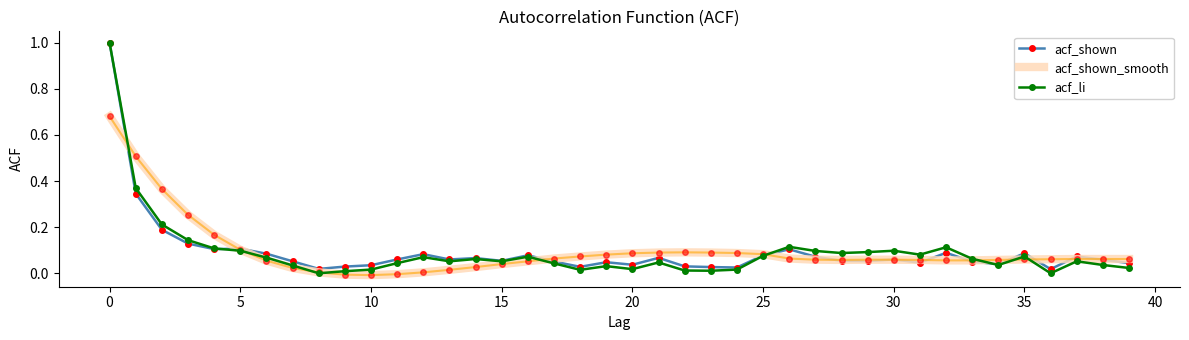

What is the highest value of the acf_shown series?

1.0